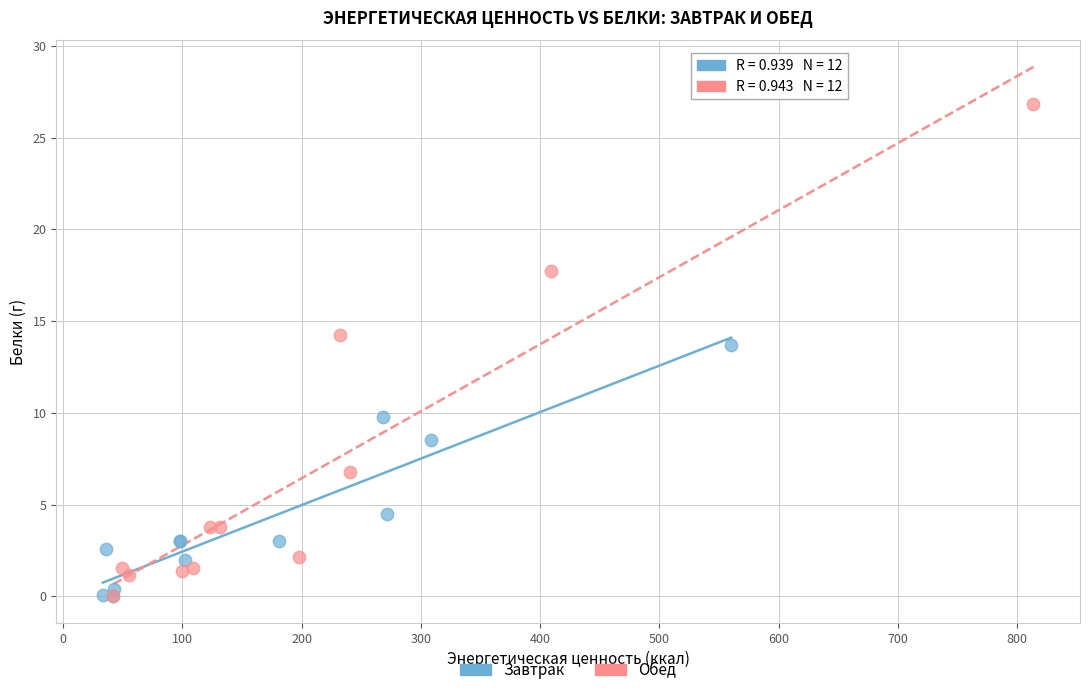

Which series has the largest Y range (max minus min)?

Обед